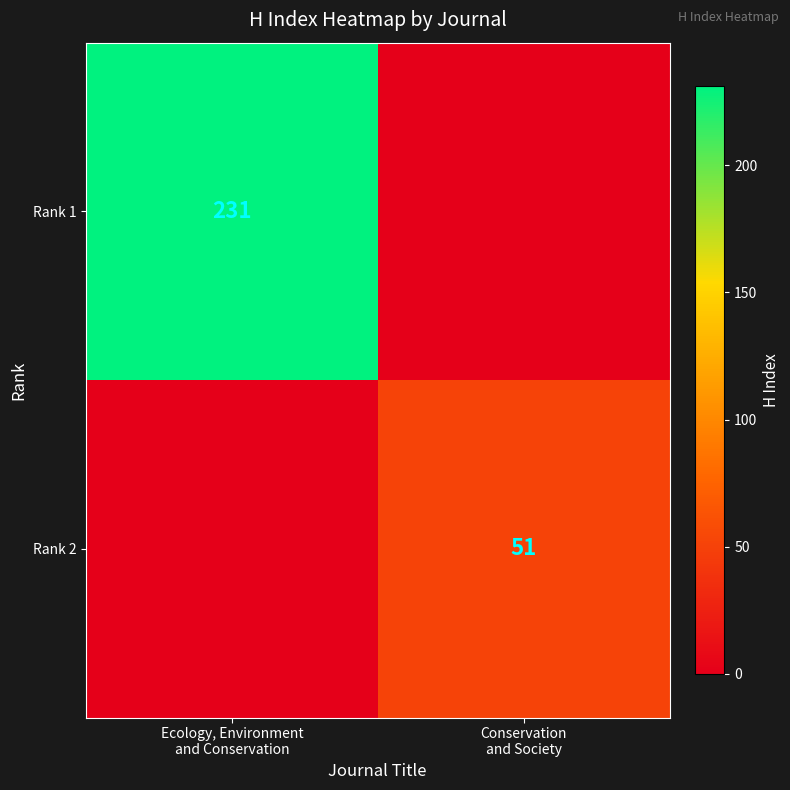

The Rank 1 series shows 85 at Conservation and Society. True or false?

False